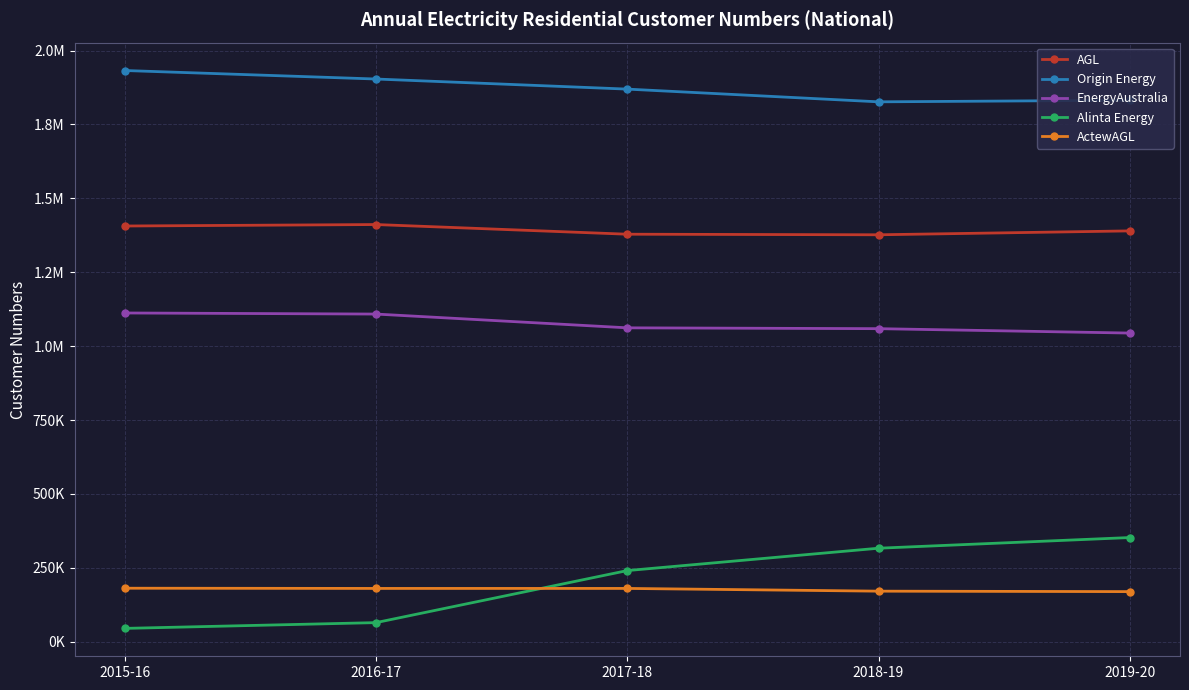

At which category does the chart reach its minimum across all series?

2015-16